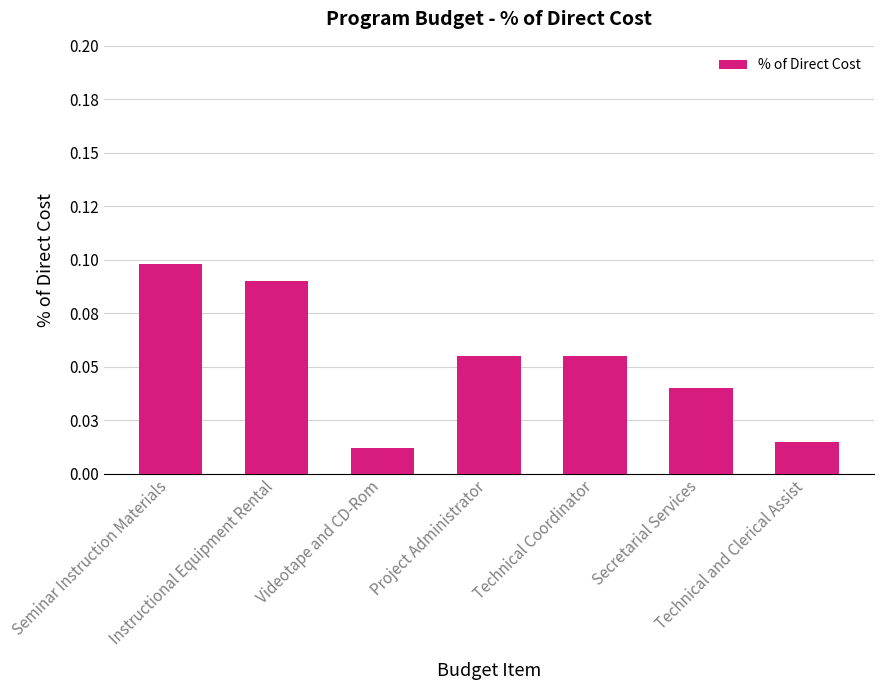

What is the label of the 7th bar from the left?

Technical and Clerical Assist